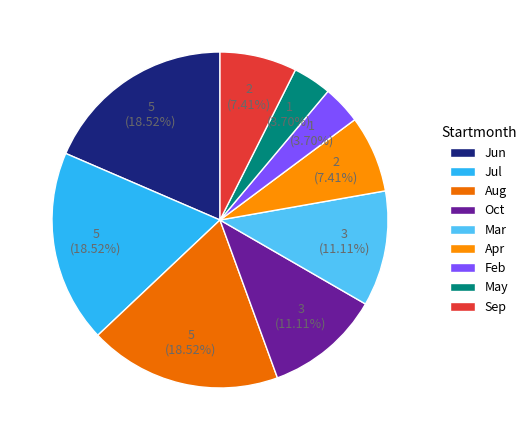

How many slices are in this pie chart?

9